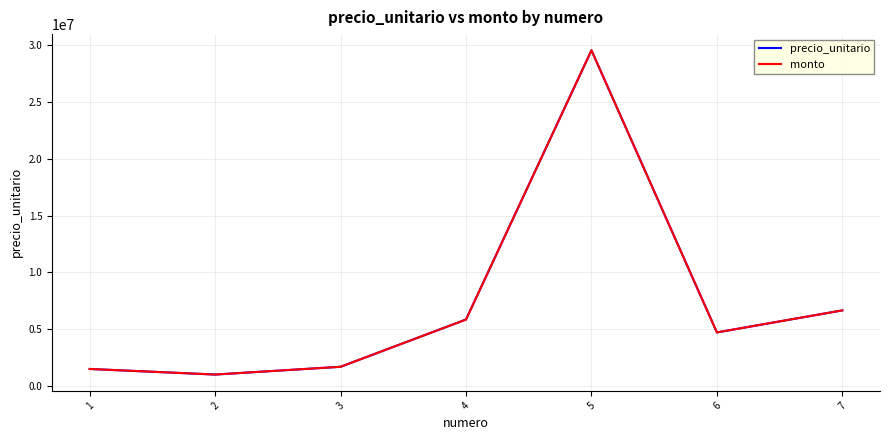

Is it true that precio_unitario equals 3122752 at 4?

False